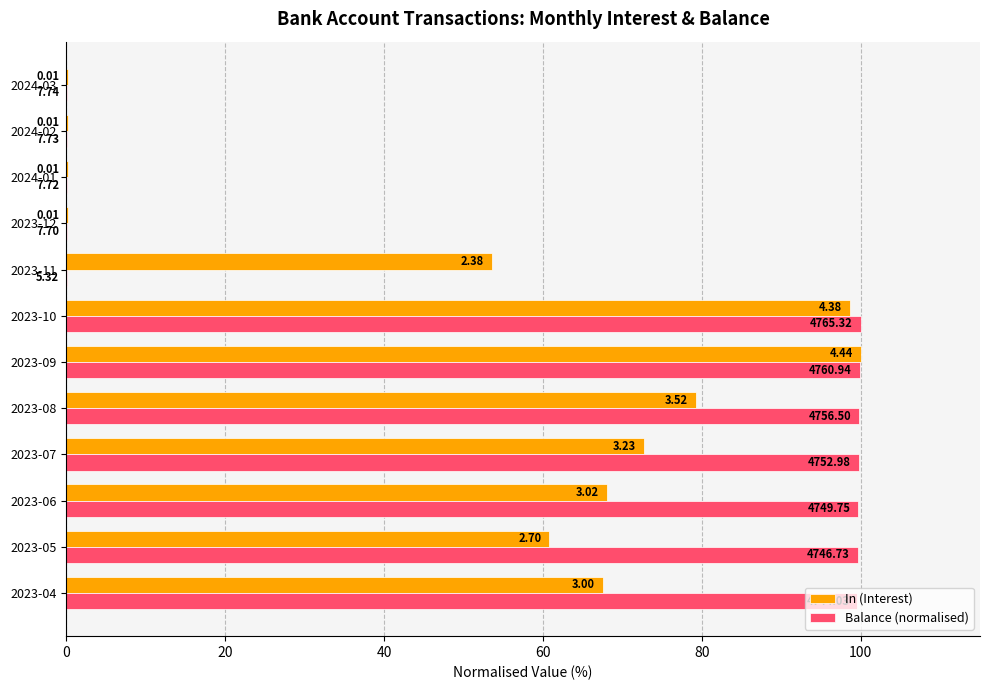

Which series has the largest range (max minus min)?

Balance (normalised)